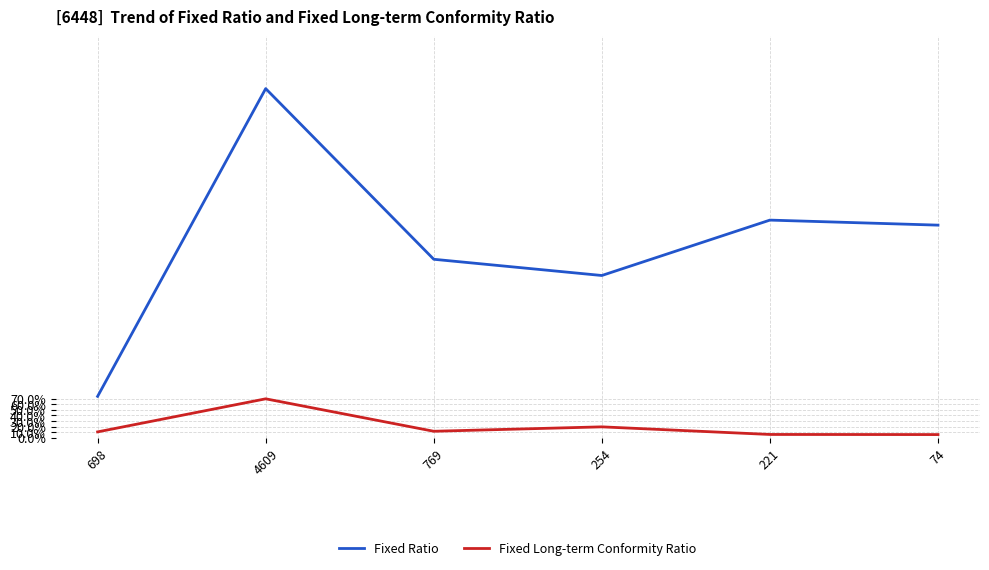

At how many categories does at least one series exceed 361?

3